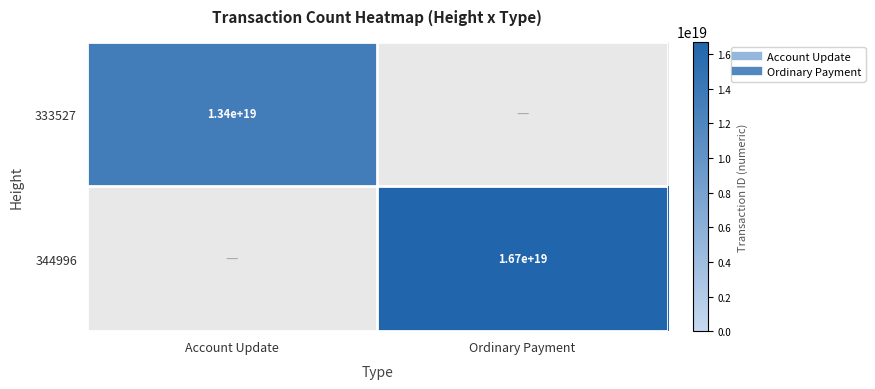

What is the maximum value for 333527?

13365037743121686528.0